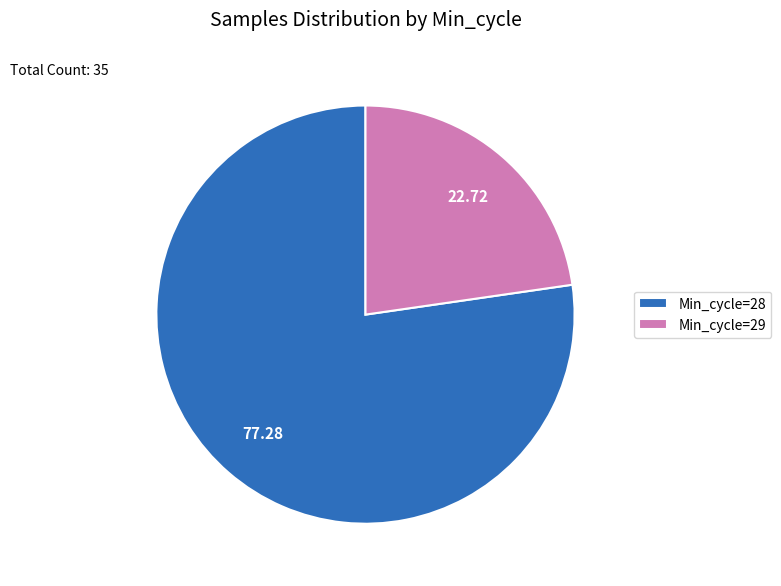

Approximately how many times larger is the value at Min_cycle=29 compared to Min_cycle=28?

0.3